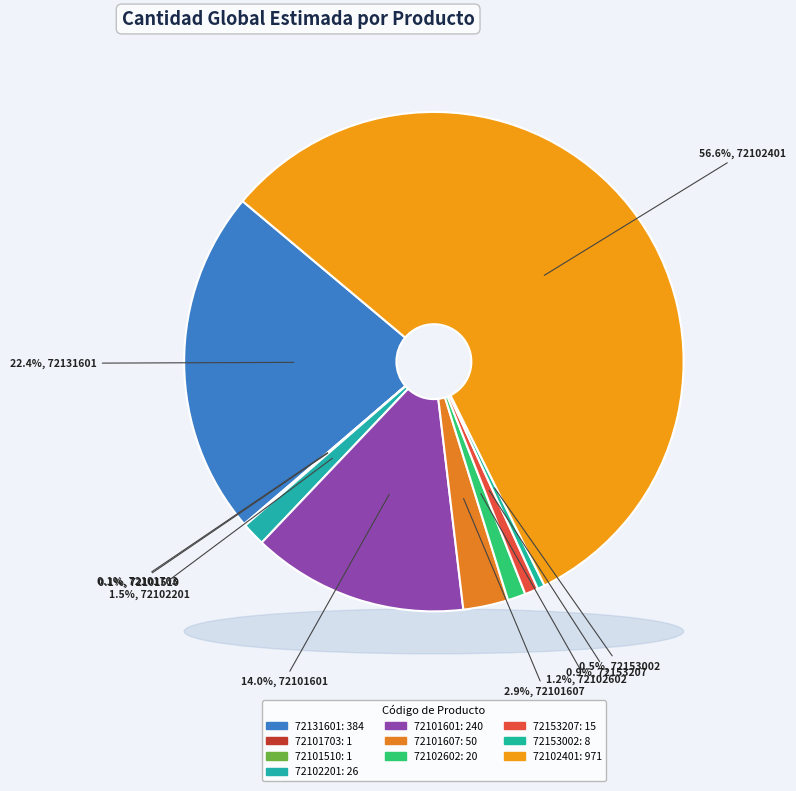

To the nearest percent, what is the combined percentage of 72101510 and 72153207?

1%